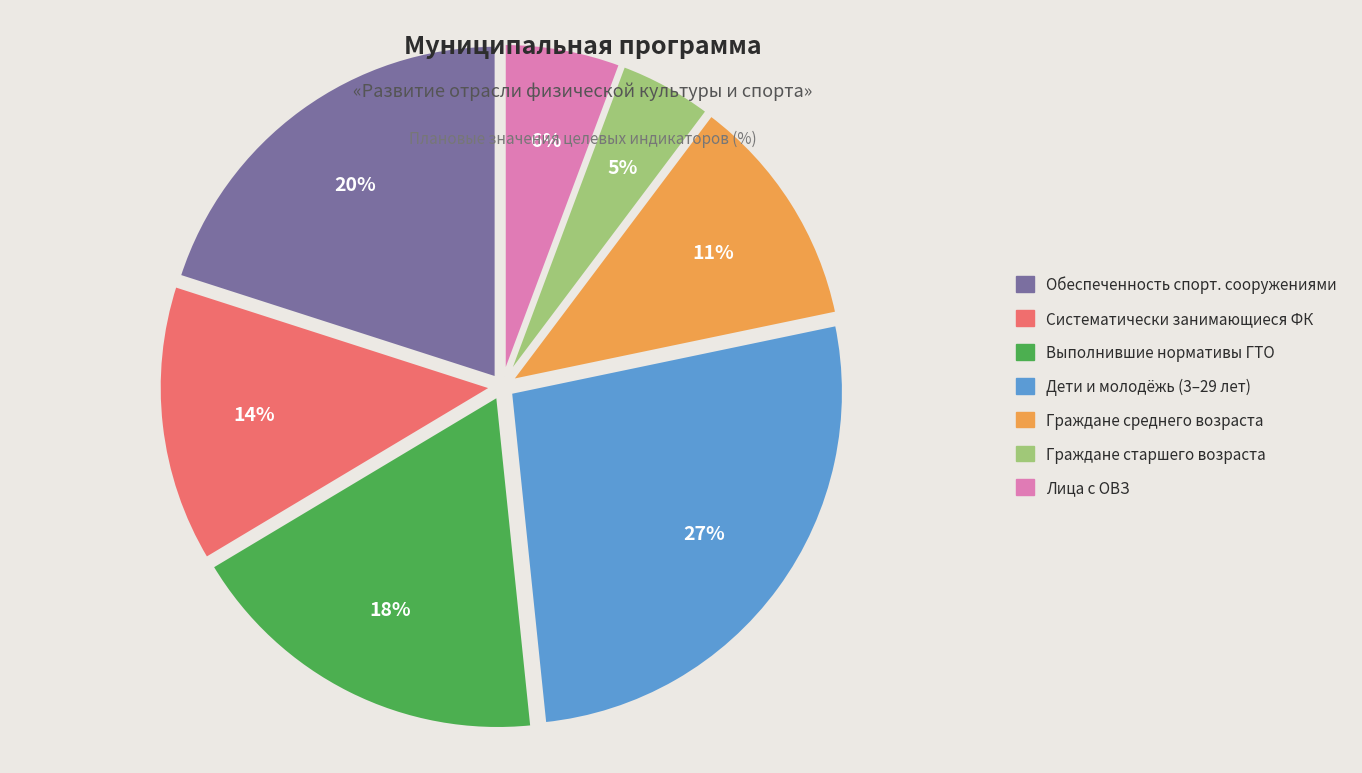

Does any single category account for the majority?

No